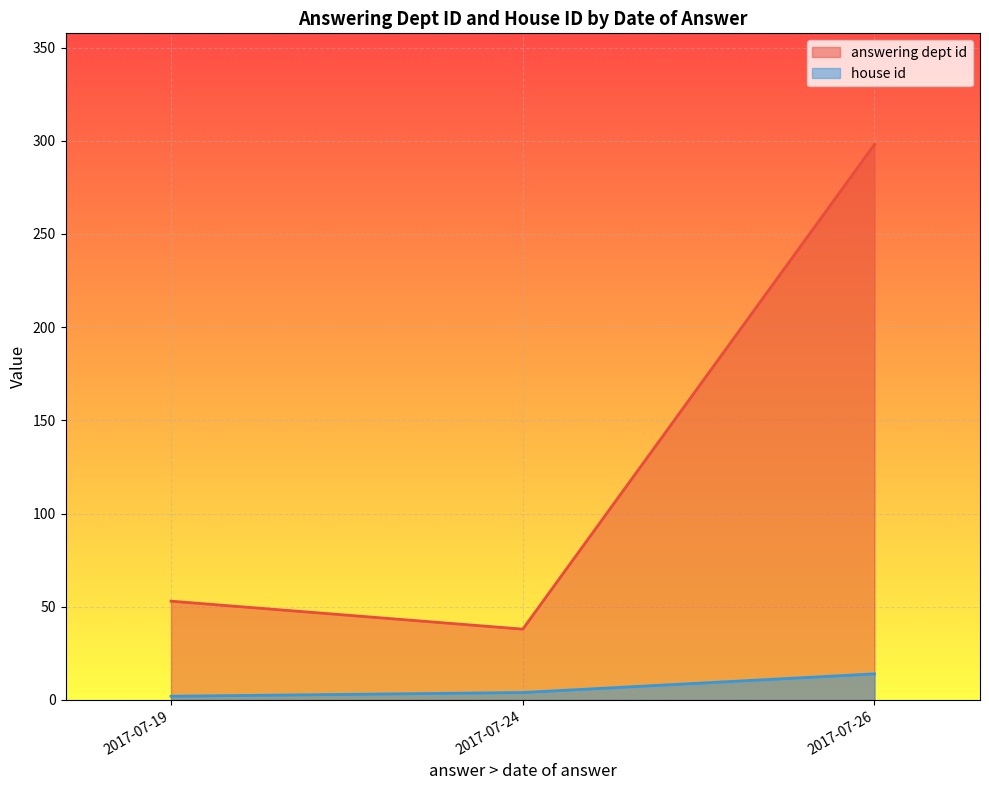

Which has a higher value, 2017-07-24 or 2017-07-19?

2017-07-19